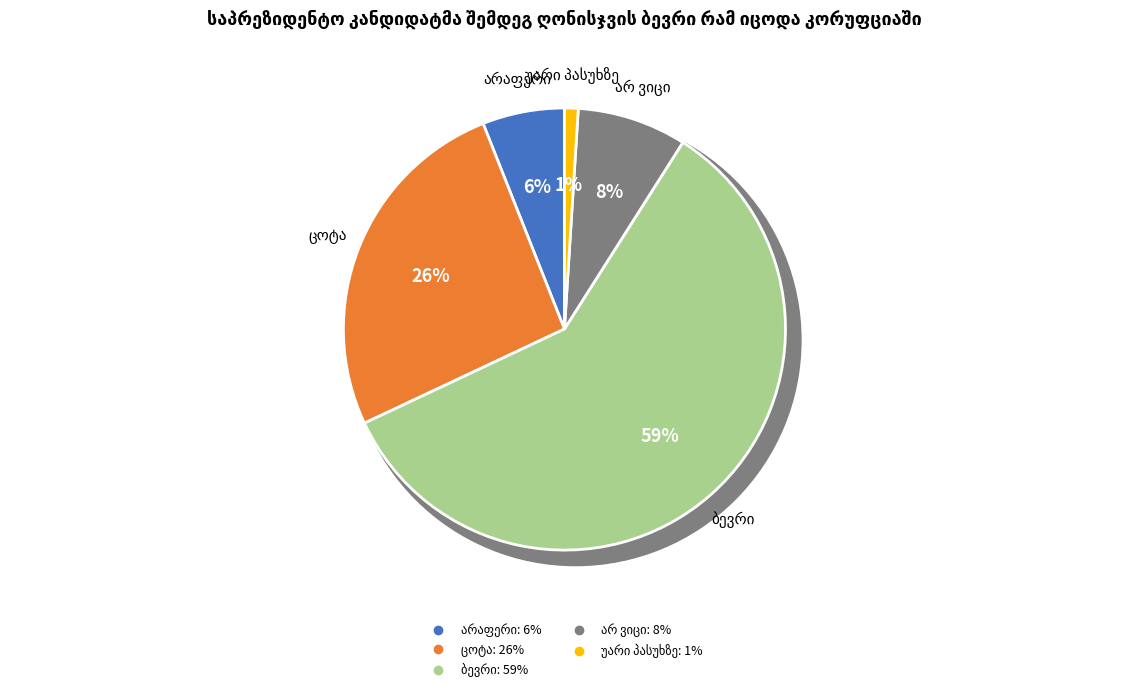

Does any single category account for the majority?

Yes